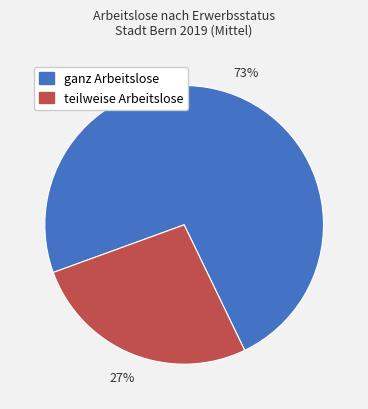

Is it true that ganz Arbeitslose is 73% of the pie?

True